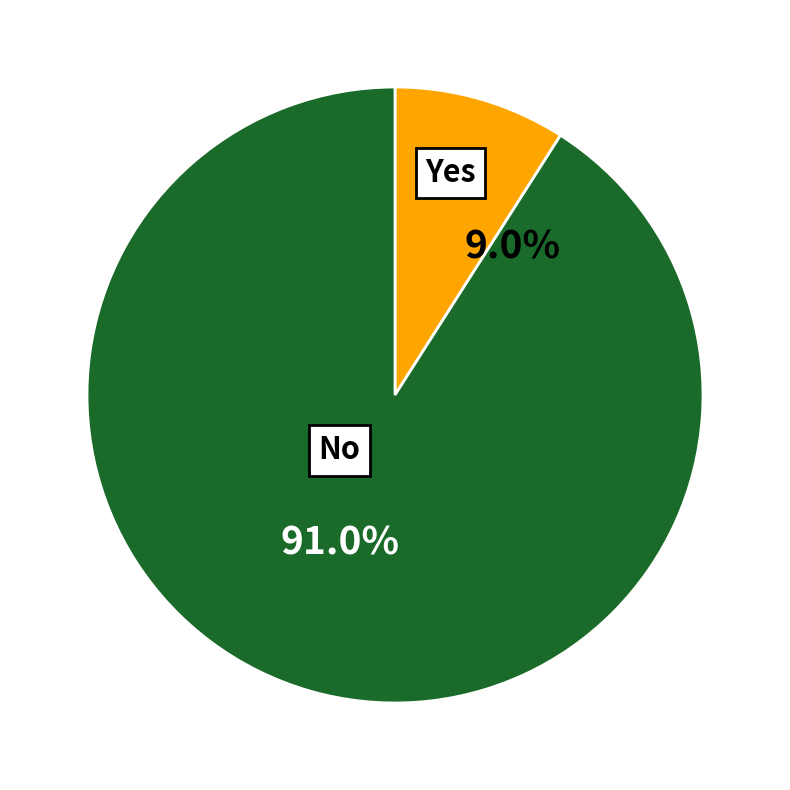

Is productie/m² (gemiddeld) the majority of the pie?

No